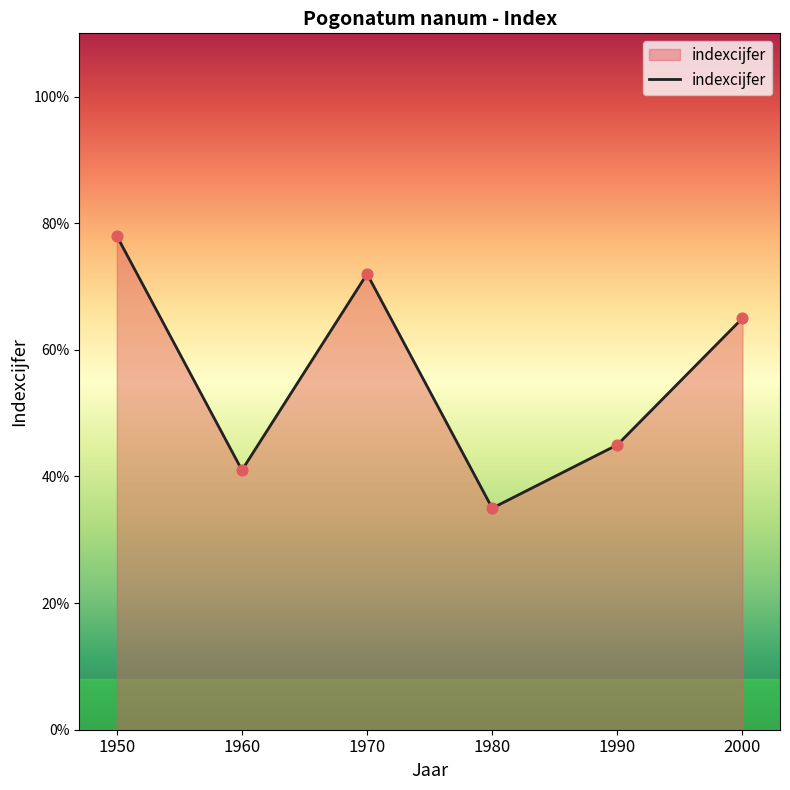

What is the change in value from 1960 to 1970?

+31